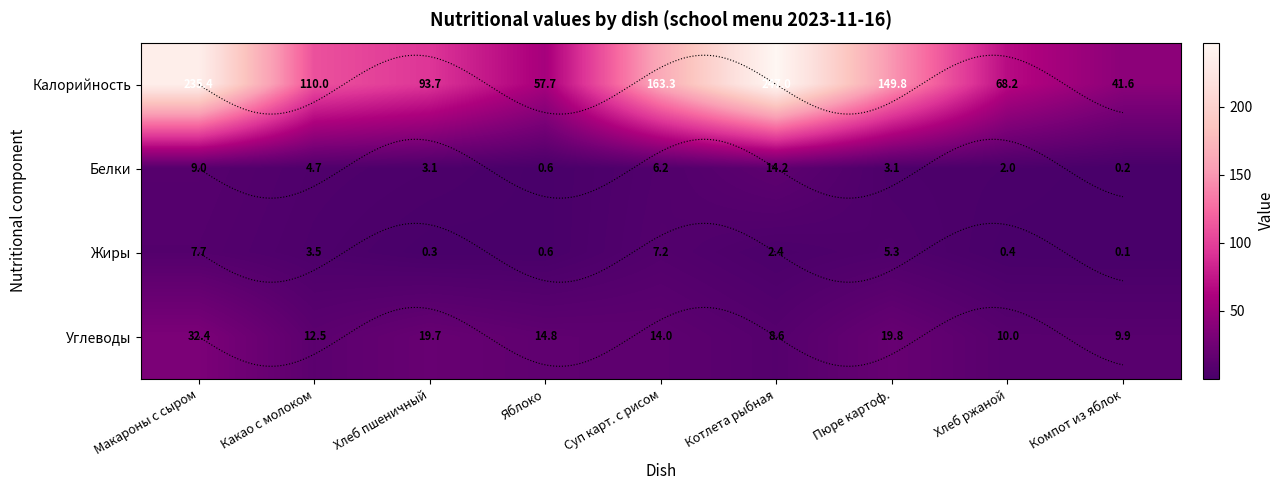

Which series changed the most between Яблоко and Пюре картоф.?

Калорийность